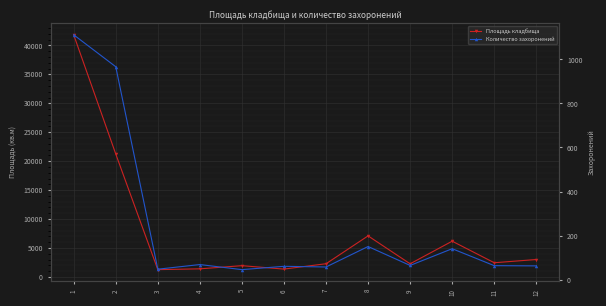

Reading right to left, transcribe all the data shown in this chart.

Площадь кладбища: 12=3009	11=2454	10=6177	9=2270	8=7093	7=2280	6=1356	5=1945	4=1398	3=1263	2=21242	1=41836
Количество захоронений: 12=62	11=63	10=140	9=64	8=150	7=57	6=60	5=45	4=68	3=47	2=967	1=1112